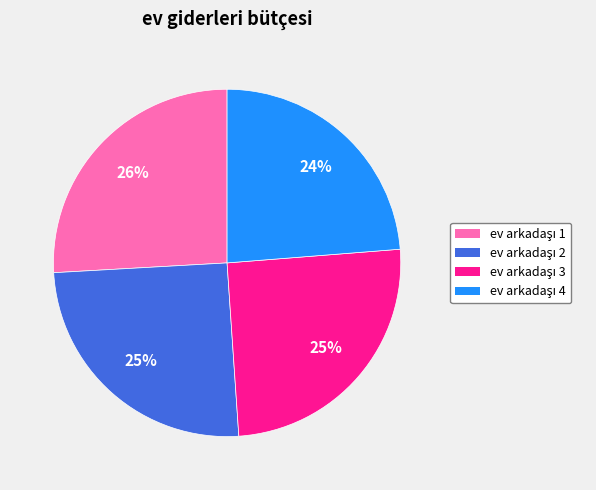

To the nearest percent, what is the difference between the largest and smallest slice percentages?

2%